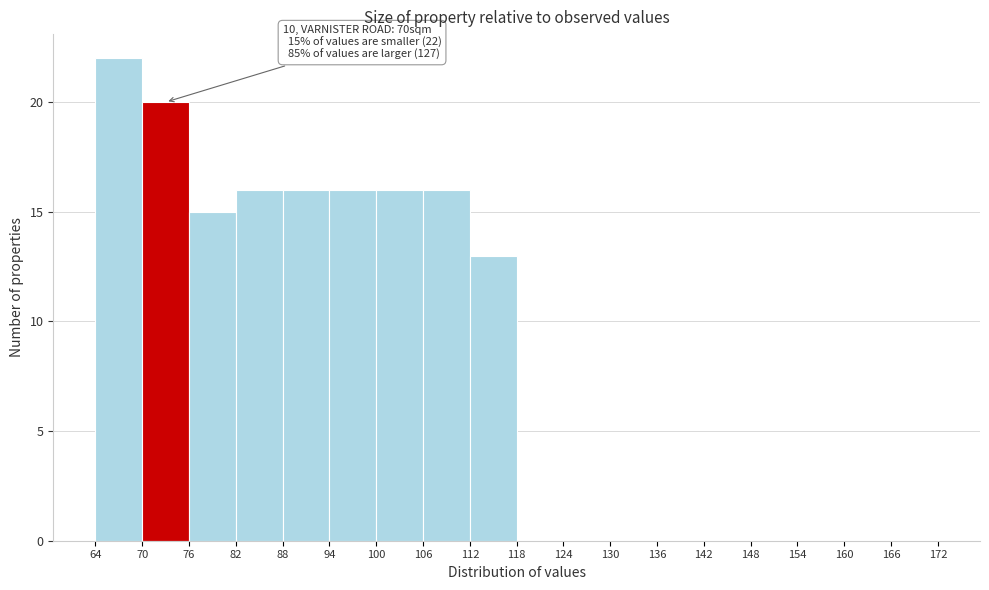

Which range on the x-axis has the tallest bar?

64 to 70